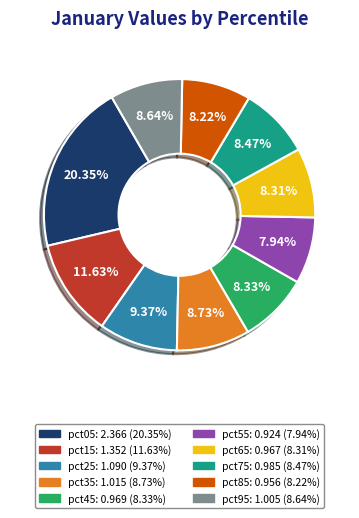

What percentage is NOT represented by pct75?

91.5%